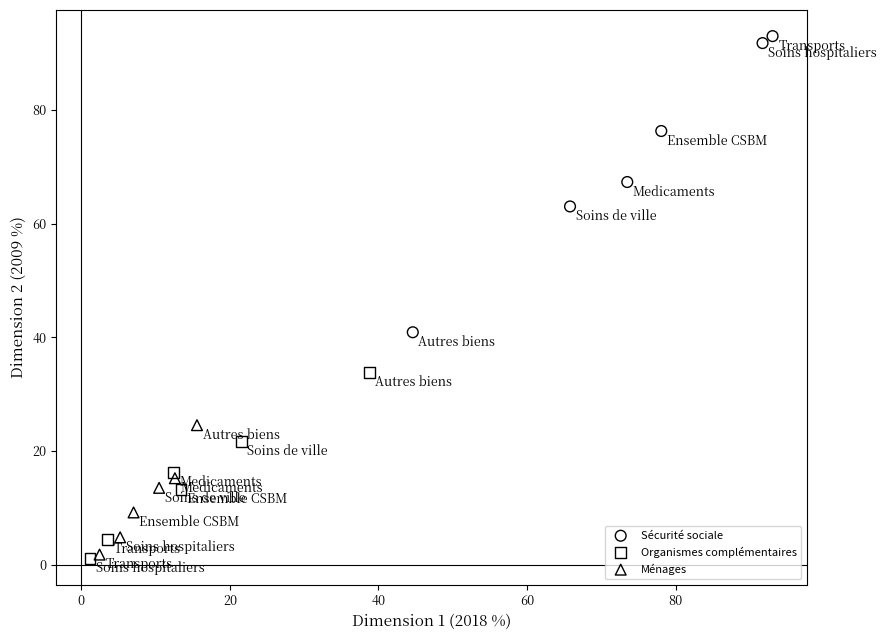

Which series contains the highest Y value?

Sécurité sociale